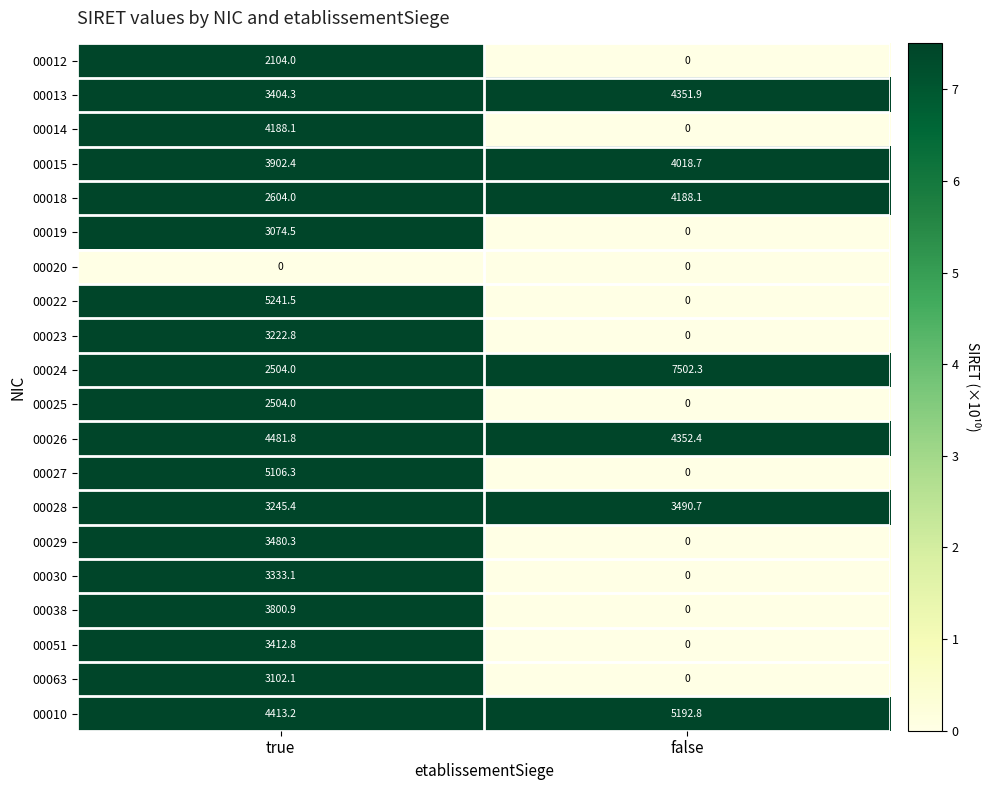

What is the greatest value displayed?

7502.3